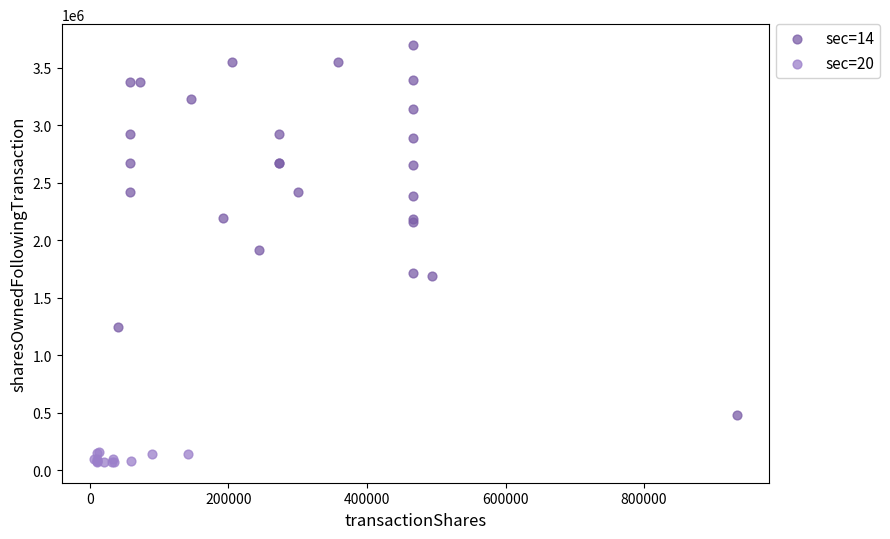

Which series reaches the maximum Y coordinate?

sec=14